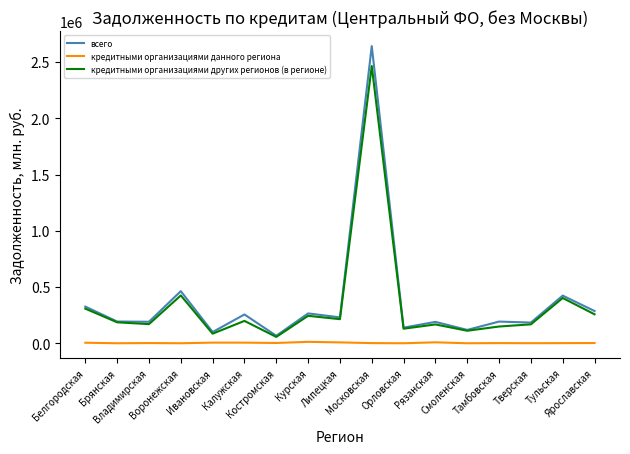

The value of кредитными организациями данного региона at Рязанская is 8292. True or false?

True